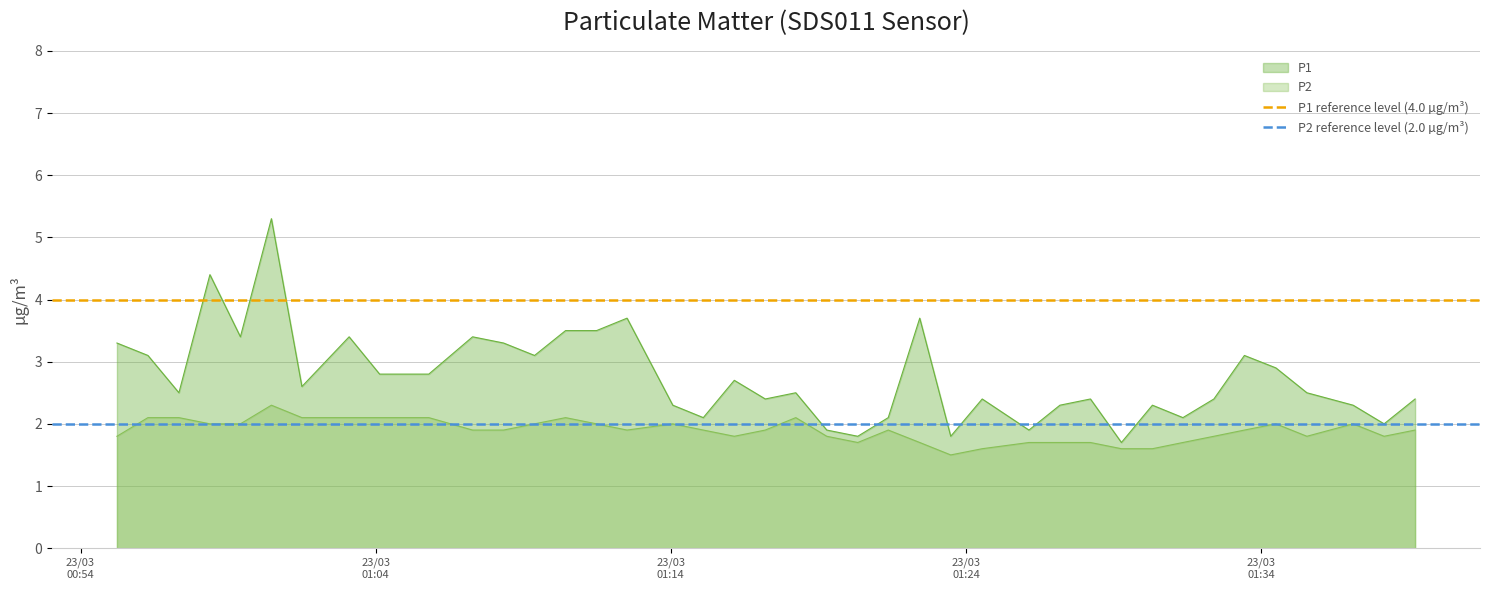

What is the highest value of the P2 series?

2.3